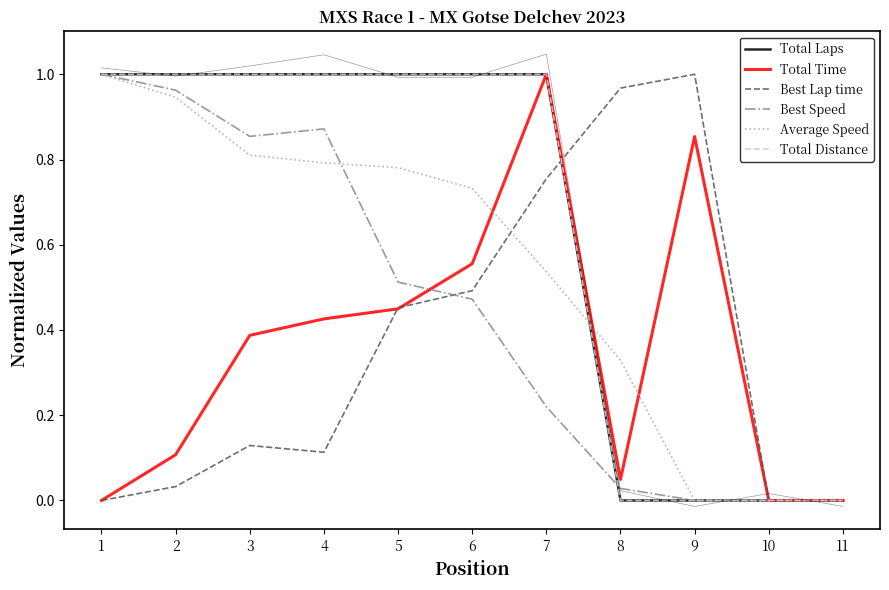

The value of Best Speed at 6 is 0.2. True or false?

False